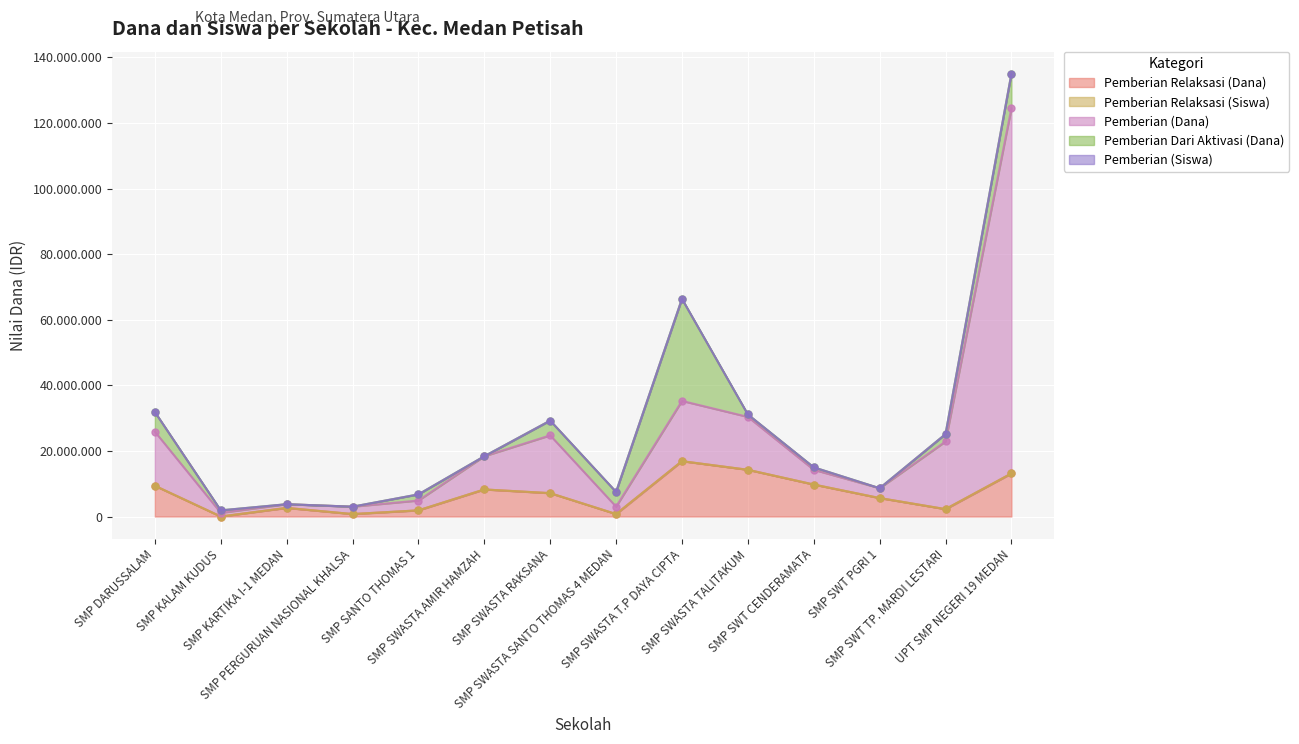

The Pemberian Relaksasi (Dana) series shows 5625000 at SMP SWT PGRI 1. True or false?

True